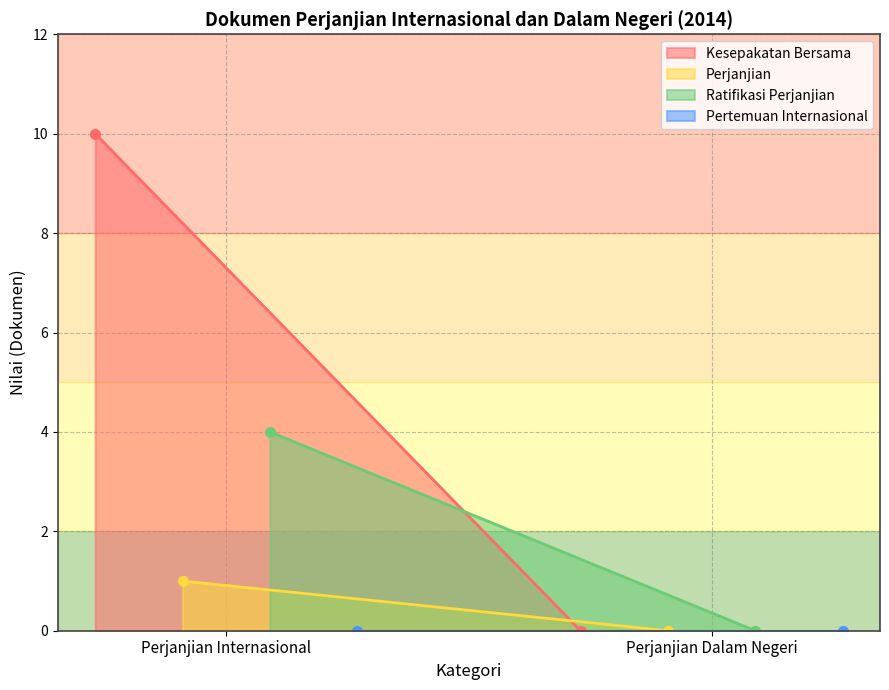

What position from the right is Perjanjian Dalam Negeri?

1